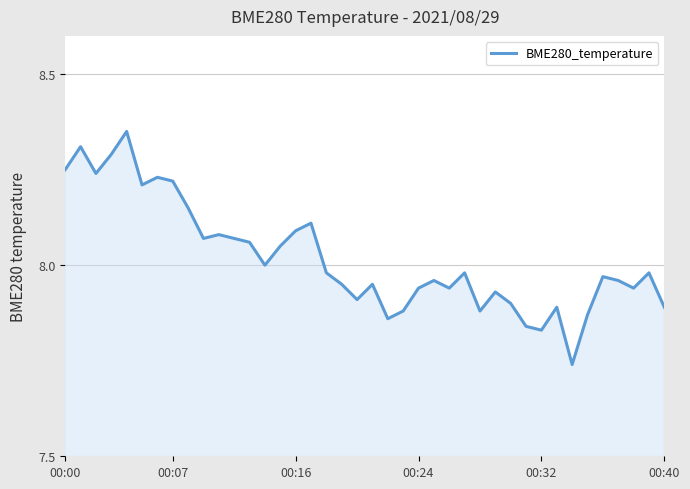

What is the difference between the maximum and minimum values?

0.6